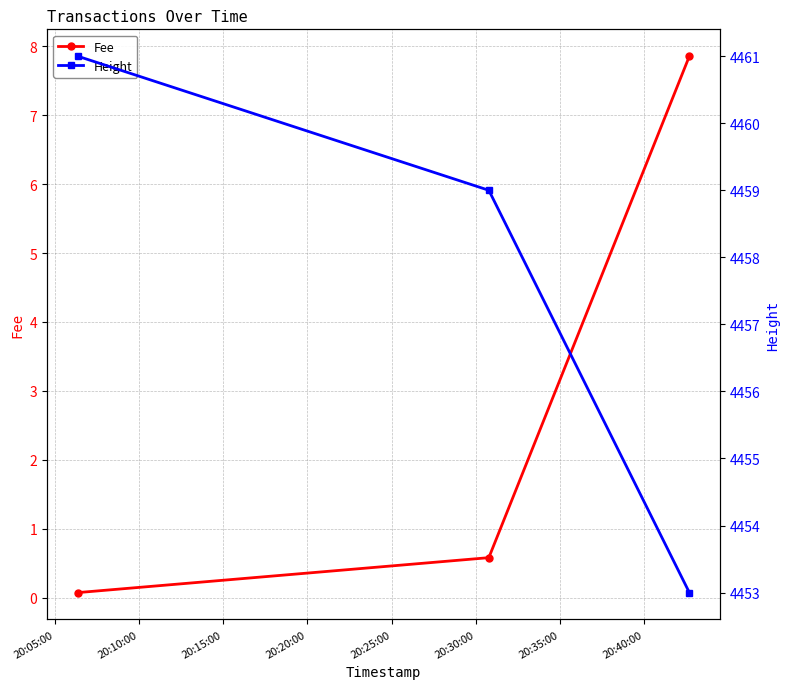

What is the maximum value for Fee?

7.9